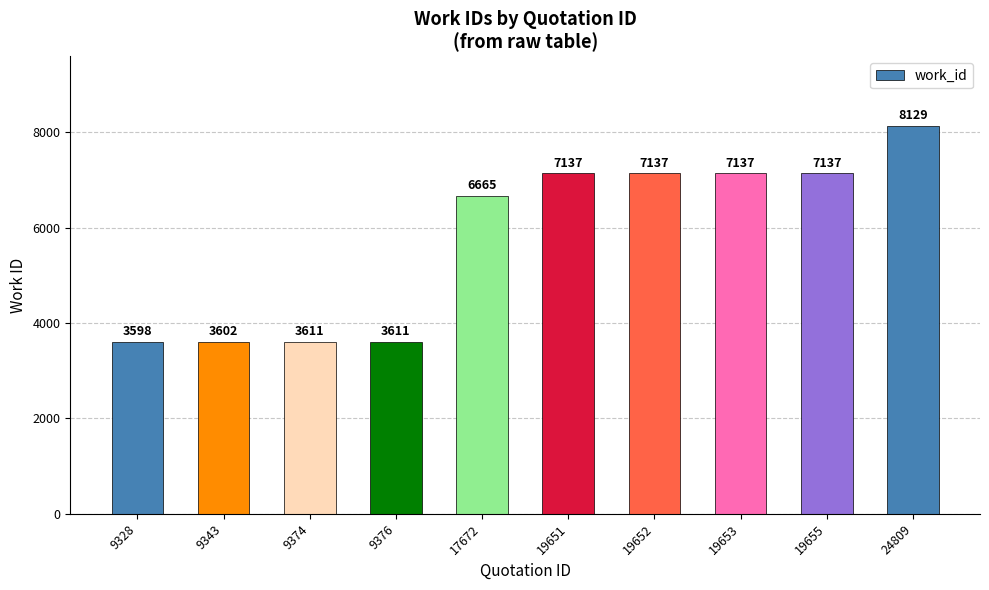

Reading left to right, extract all data points from this chart.

3598	3602	3611	3611	6665	7137	7137	7137	7137	8129